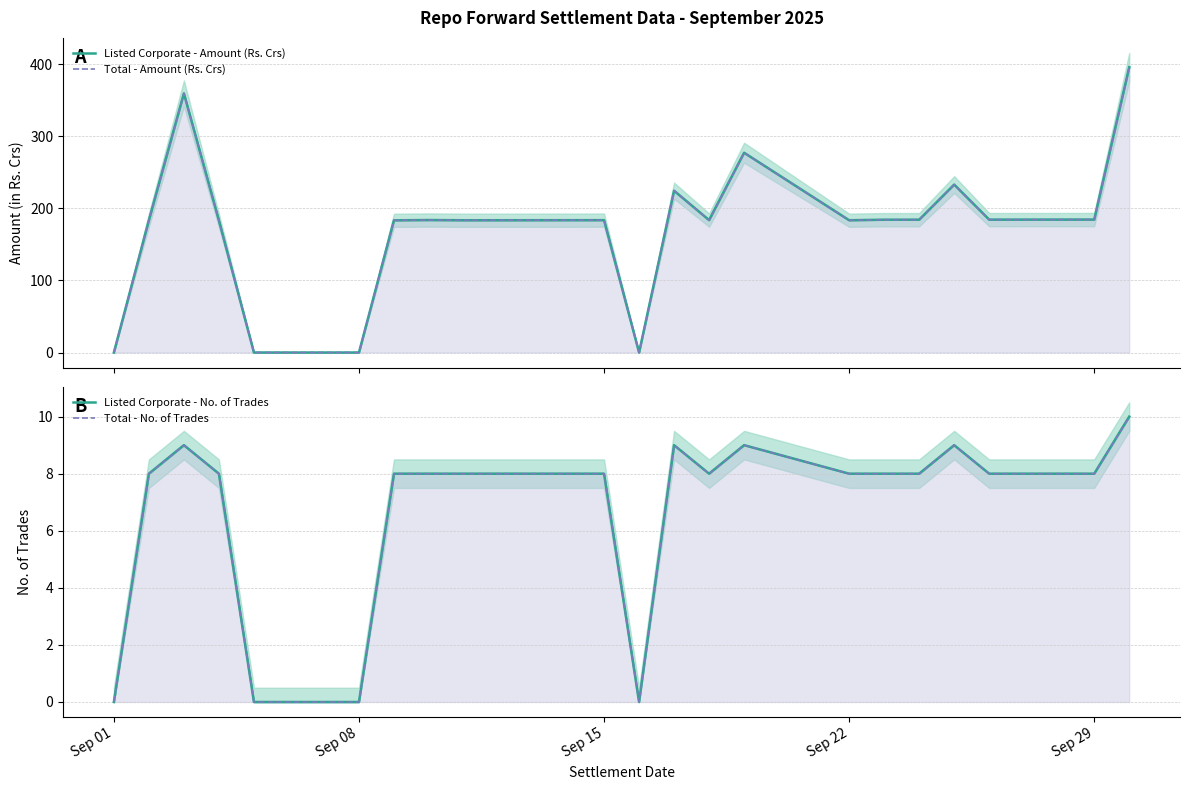

Reading left to right, extract all data points from this chart.

Listed Corporate - Amount (Rs. Crs): 0.0	183.4	359.2	183.1	0.0	0.0	183.3	183.7	183.4	183.4	183.5	0.0	224.3	183.6	277.0	183.4	184.1	184.2	232.8	184.2	184.3	395.6
Total - Amount (Rs. Crs): 0.0	183.4	359.2	183.1	0.0	0.0	183.3	183.7	183.4	183.4	183.5	0.0	224.3	183.6	277.0	183.4	184.1	184.2	232.8	184.2	184.3	395.6
Listed Corporate - No. of Trades: 0.0	8.0	9.0	8.0	0.0	0.0	8.0	8.0	8.0	8.0	8.0	0.0	9.0	8.0	9.0	8.0	8.0	8.0	9.0	8.0	8.0	10.0
Total - No. of Trades: 0.0	8.0	9.0	8.0	0.0	0.0	8.0	8.0	8.0	8.0	8.0	0.0	9.0	8.0	9.0	8.0	8.0	8.0	9.0	8.0	8.0	10.0